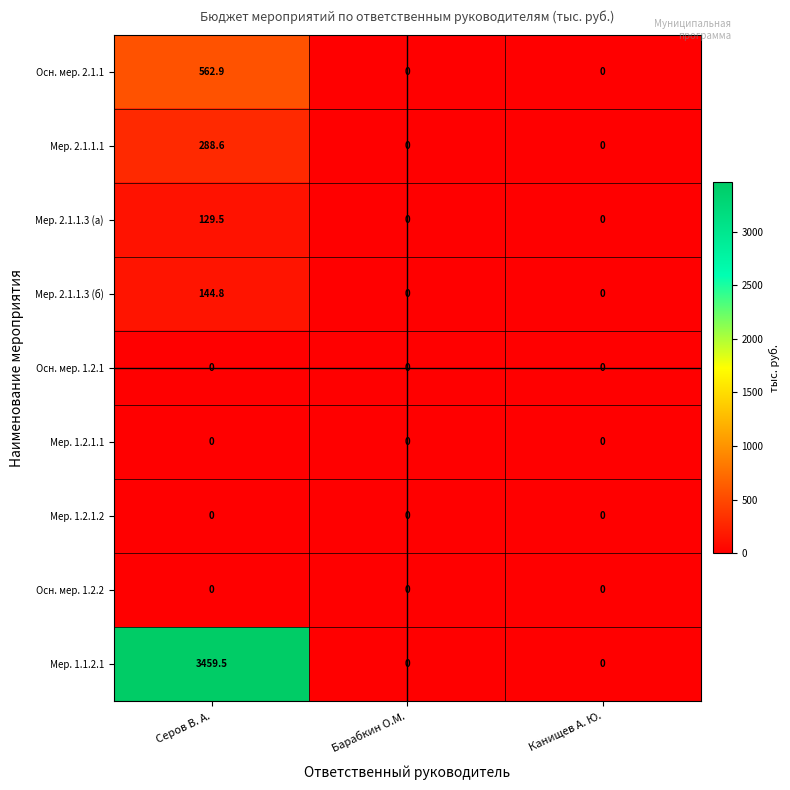

Is it true that Мер. 1.1.2.1 equals 0.0 at Барабкин О.М.?

True